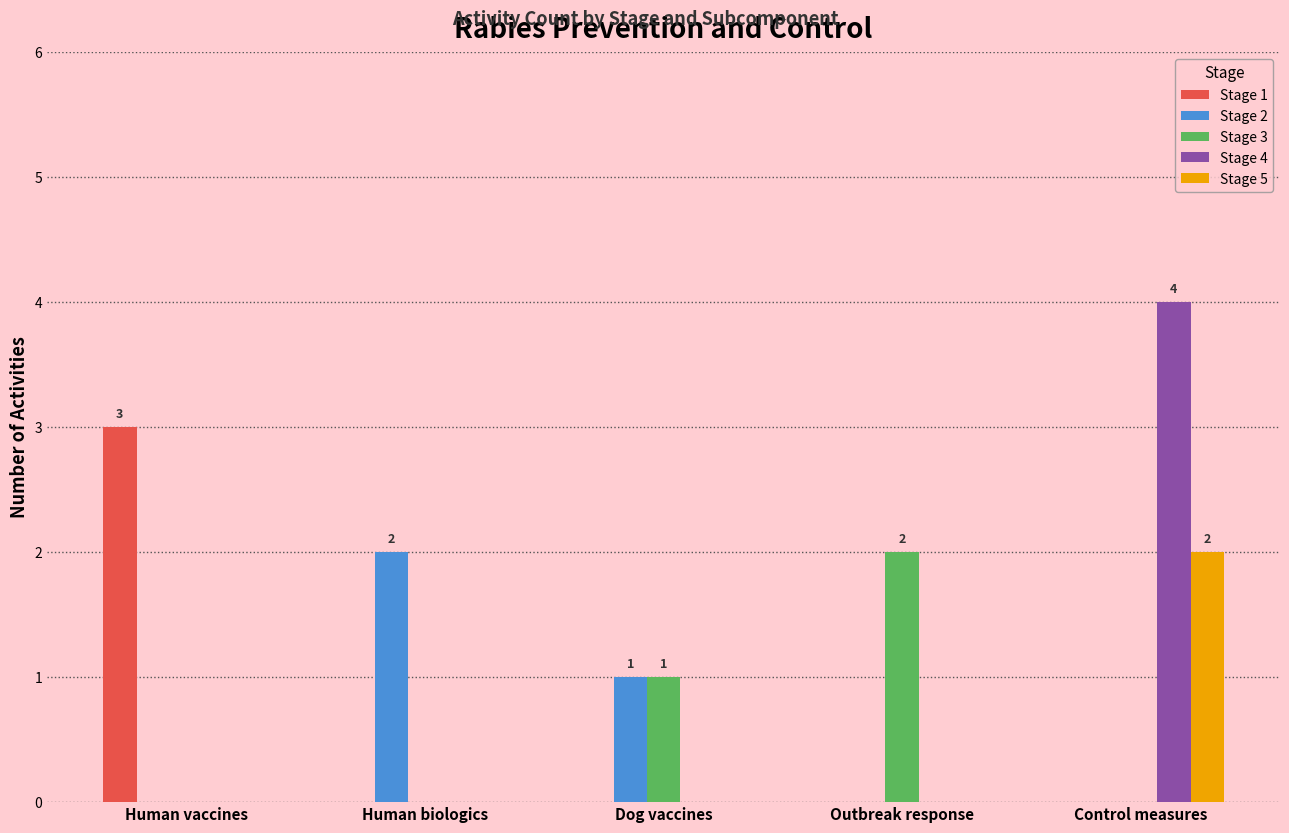

Which label corresponds to the largest value in the chart?

Control measures